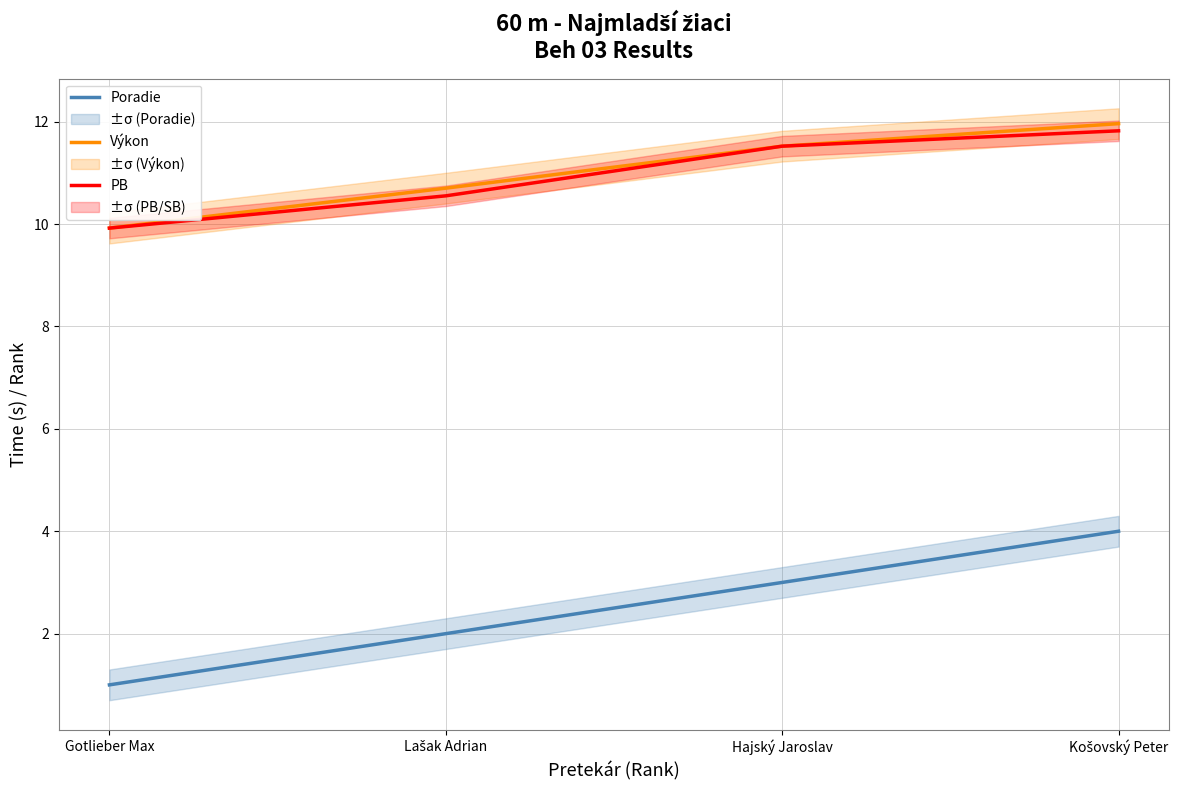

Reading left to right, list all the values displayed in this chart.

Poradie: 1.0	2.0	3.0	4.0
Výkon: 9.9	10.7	11.5	12.0
PB: 9.9	10.6	11.5	11.8